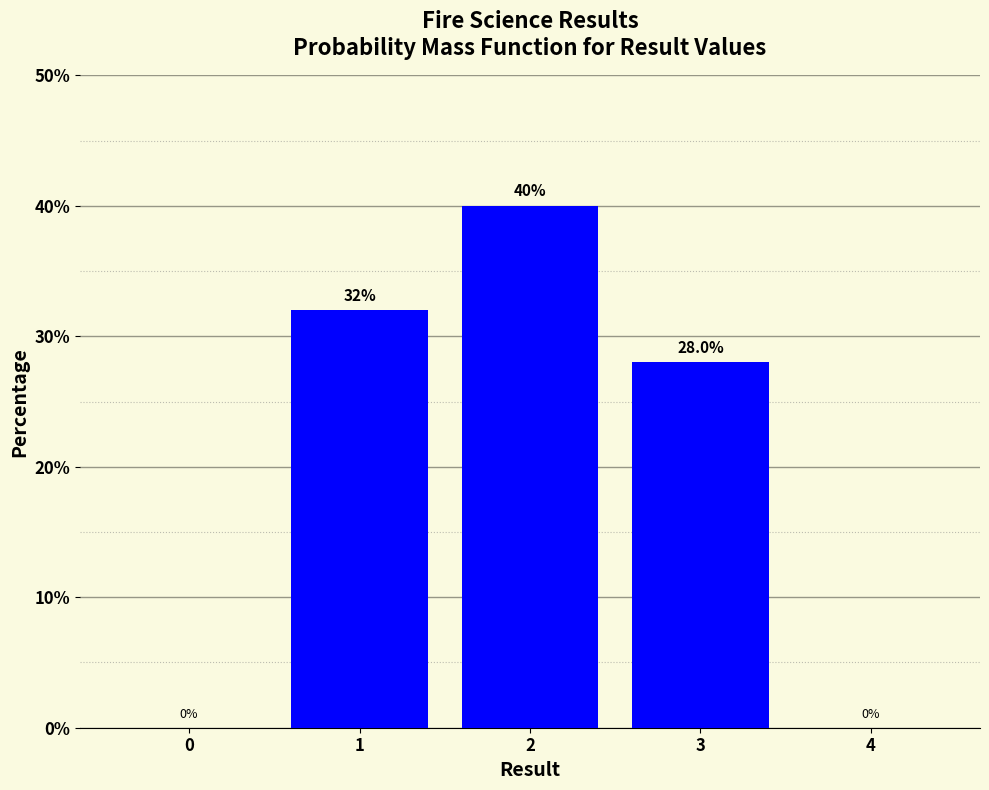

Reading left to right, transcribe all the data shown in this chart.

0=0.0	1=32.0	2=40.0	3=28.0	4=0.0